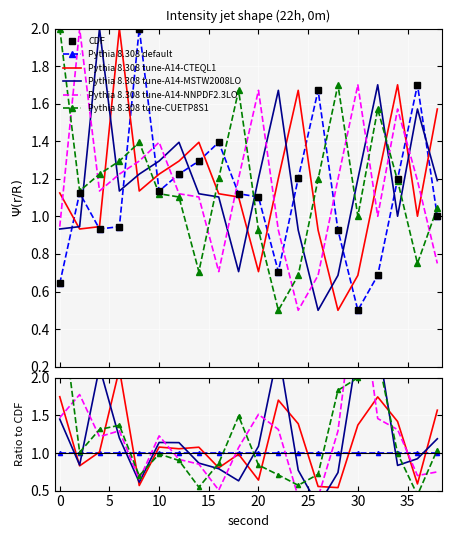

At how many categories does at least one series exceed 1?

20